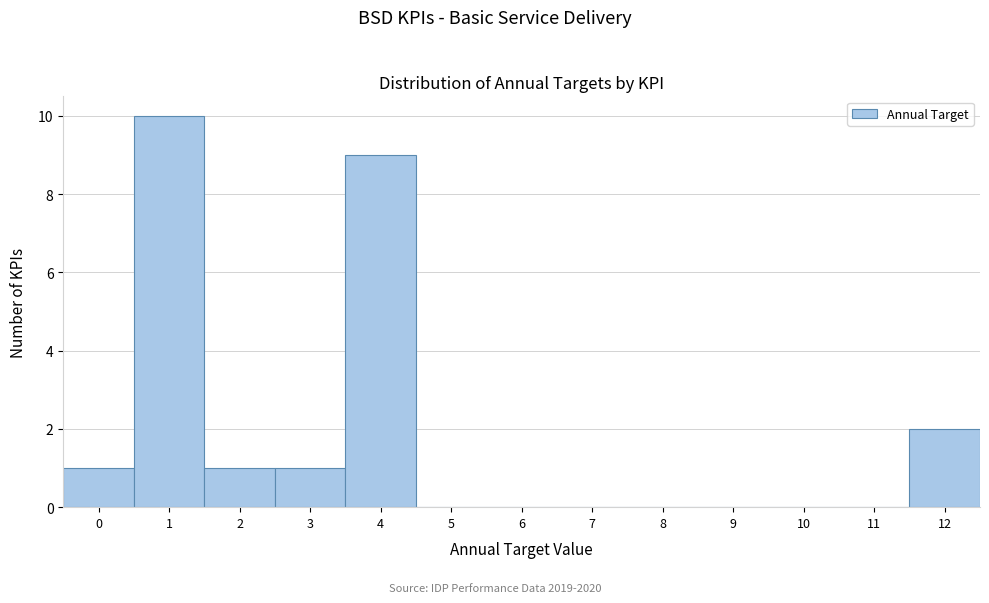

Reading right to left, extract all data points from this chart.

12=2	11=0	10=0	9=0	8=0	7=0	6=0	5=0	4=9	3=1	2=1	1=10	0=1